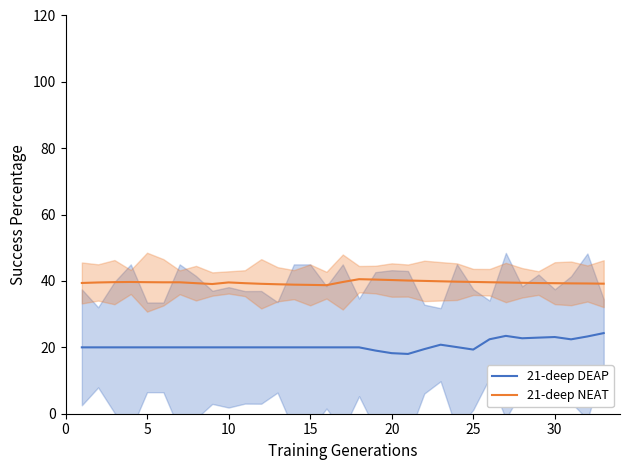

Is it true that 21-deep NEAT equals 62.8 at 30?

False